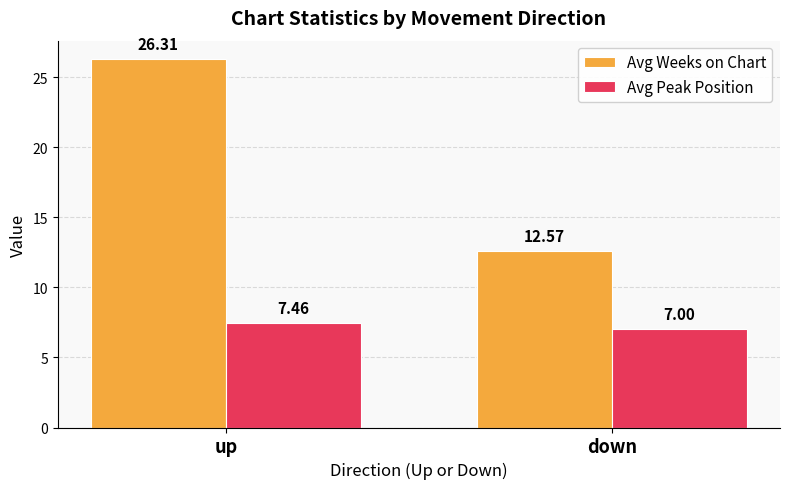

What position from the right is down?

1